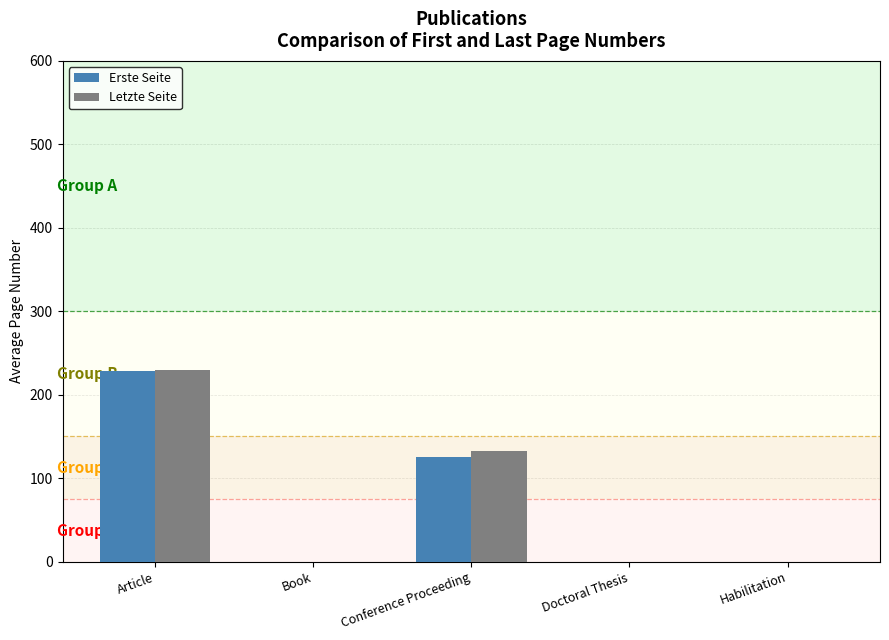

What is the sum of the Erste Seite values at Conference Proceeding and Doctoral Thesis?

125.0